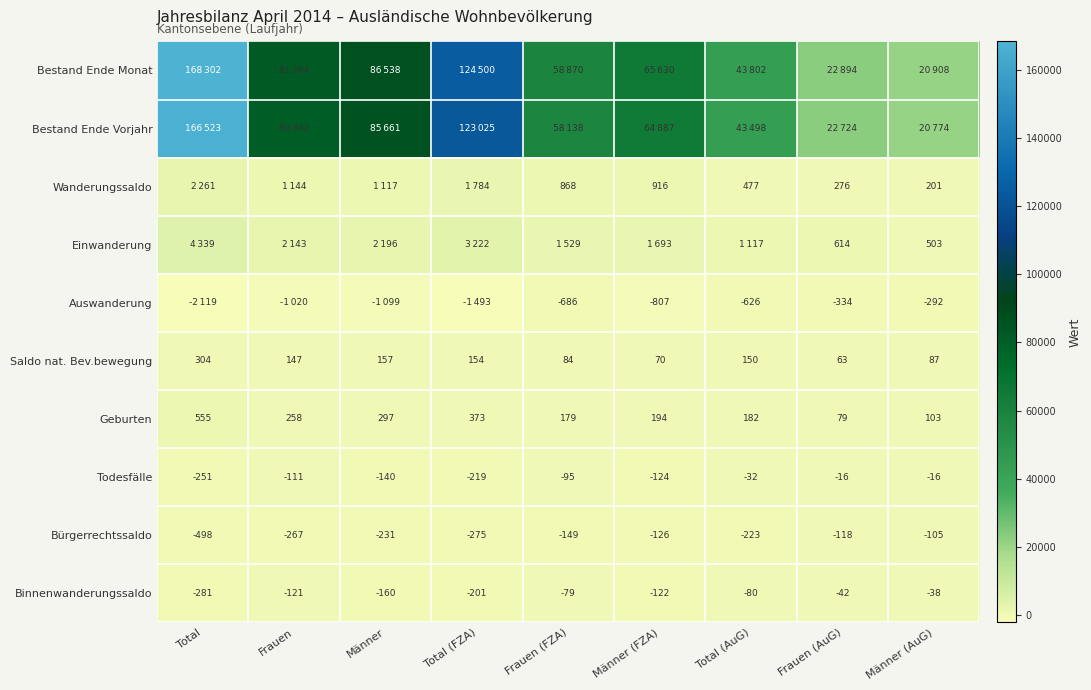

How many values in the Bürgerrechtssaldo series exceed -223?

4